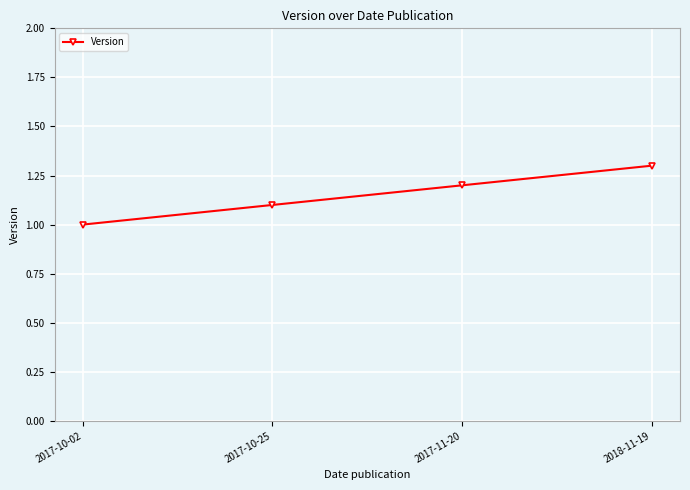

Is this an area chart (filled region under the line)?

No